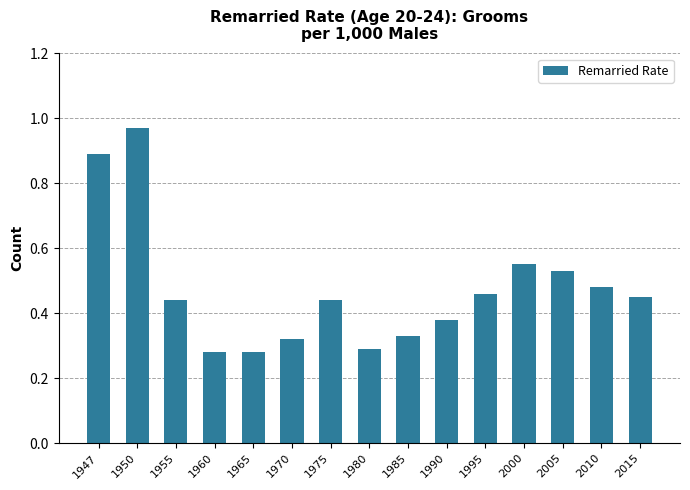

What is the change in value from 1990 to 2015?

+0.1